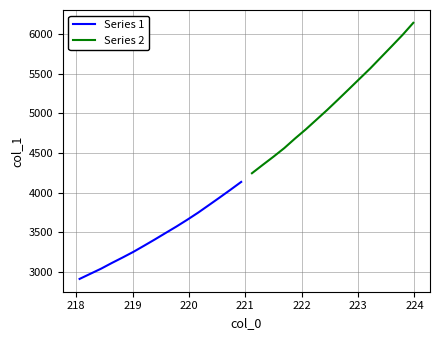

True or false: Series 1 and Series 2 intersect in this chart.

False